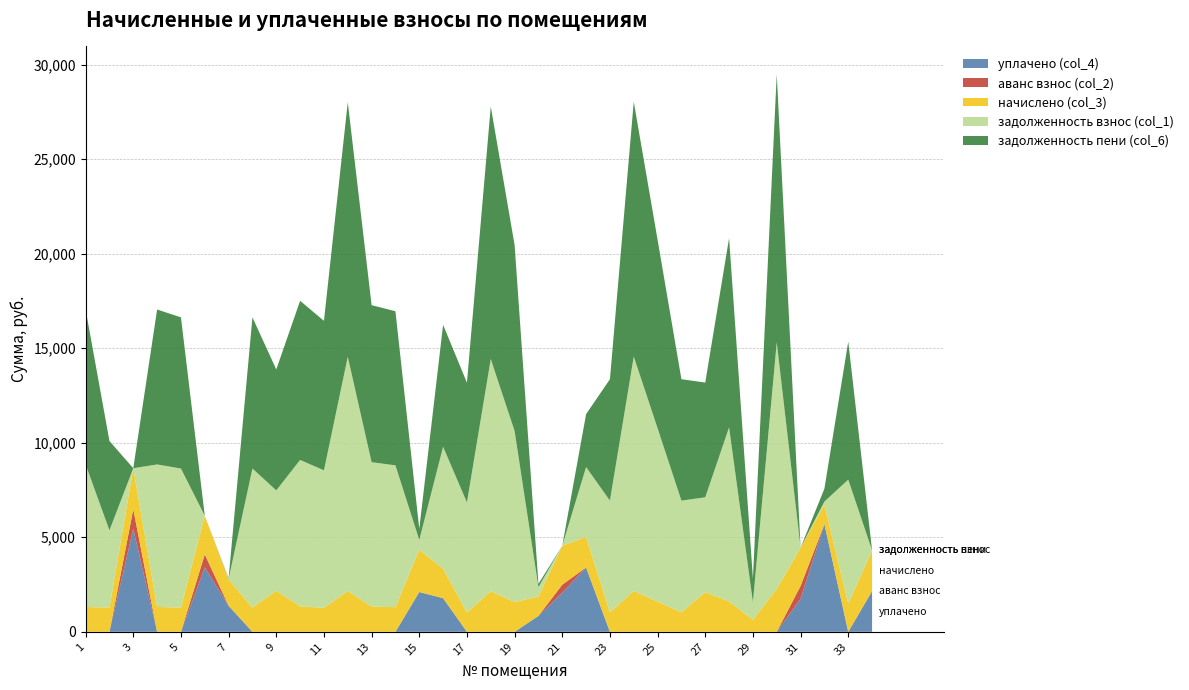

Reading left to right, list all the values displayed in this chart.

начислено (col_3): 1314.2	1282.3	2170.3	1314.2	1282.3	2045.9	1392.4	1282.3	2166.7	1349.8	1268.0	2159.6	1332.0	1307.2	2237.8	1559.3	1015.9	2141.9	1577.1	1019.4	2060.2	1612.6	1030.1	2161.4	1598.4	1030.1	2095.7	1605.5	639.4	2273.3	2024.6	1023.0	1491.8	2145.4
задолженность взнос (col_1): 7537.6	4084.3	0.0	7537.6	7354.3	0.0	27.7	7354.3	5313.3	7741.4	7272.9	12386.1	7639.6	7496.8	517.1	6449.4	5826.4	12284.3	9045.2	502.8	0.0	3697.5	5907.9	12396.3	9167.4	5907.9	5019.5	9208.2	932.4	13038.1	0.0	171.1	6556.2	0.0
задолженность пени (col_6): 8194.8	4725.5	0.0	8194.8	7995.5	0.0	33.9	7995.5	6396.6	8416.2	7906.9	13465.9	8305.6	8150.4	582.8	6449.1	6334.3	13355.3	9833.7	169.9	0.0	2796.8	6422.9	13477.0	9966.6	6422.9	6067.3	10010.9	1252.0	14174.7	0.0	682.6	7302.2	0.0
уплачено (col_4): 0.0	0.0	5449.0	0.0	0.0	3410.0	1378.0	0.0	0.0	0.0	0.0	0.0	0.0	0.0	2106.2	1778.0	0.0	0.0	0.0	842.6	2067.6	3405.0	0.0	0.0	0.0	0.0	0.0	0.0	0.0	0.0	1749.5	5696.0	0.0	2145.4
аванс взнос (col_2): 0.0	0.0	1032.7	0.0	0.0	682.0	0.0	0.0	0.0	0.0	0.0	0.0	0.0	0.0	0.0	0.0	0.0	0.0	0.0	0.0	423.7	0.0	0.0	0.0	0.0	0.0	0.0	0.0	0.0	0.0	676.8	0.0	0.0	16.4